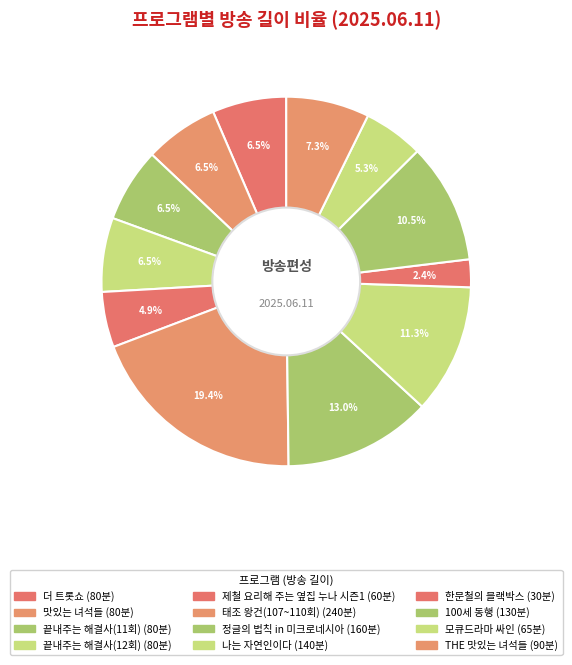

How many slices are in this pie chart?

12